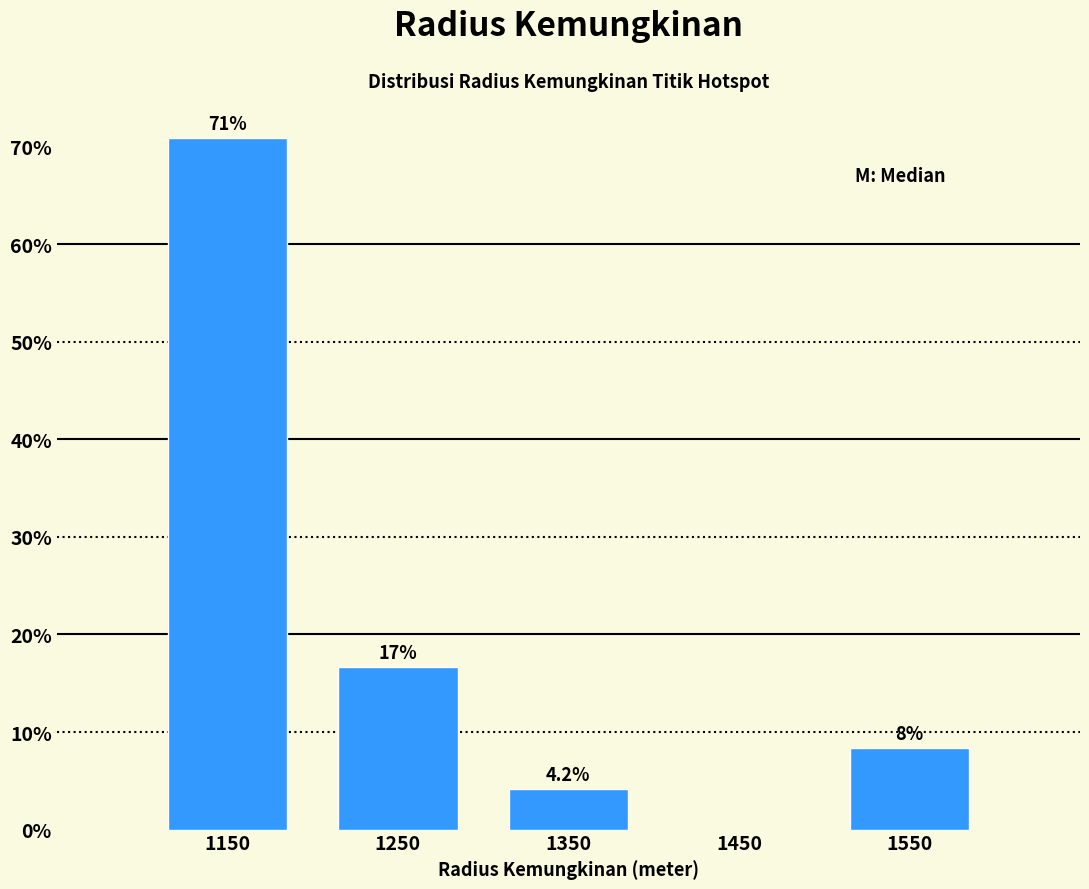

Over which range of the x-axis is the bar tallest?

1100 to 1200